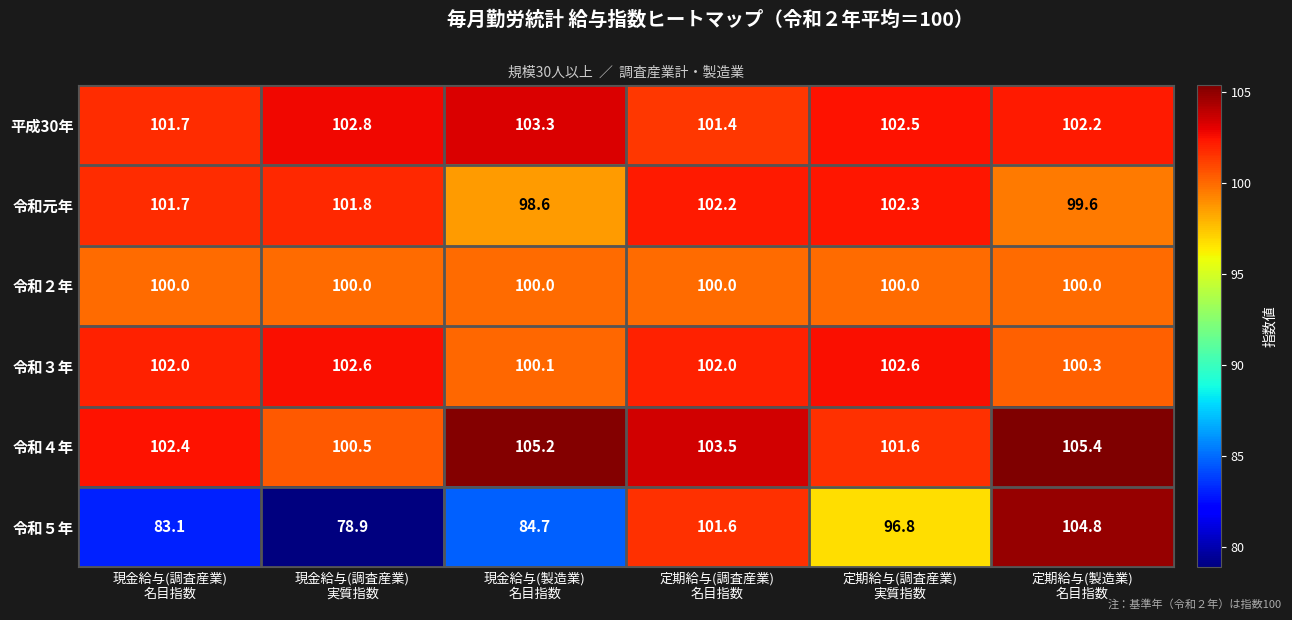

Which series has the largest total across all categories?

令和４年